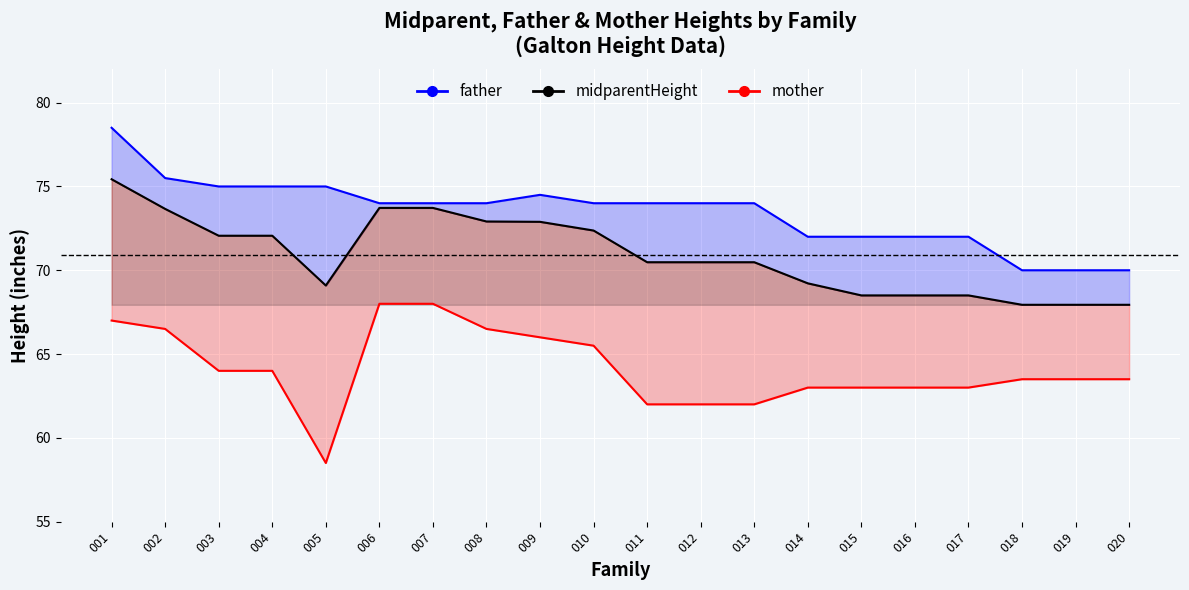

Which series has the largest total across all categories?

father_line